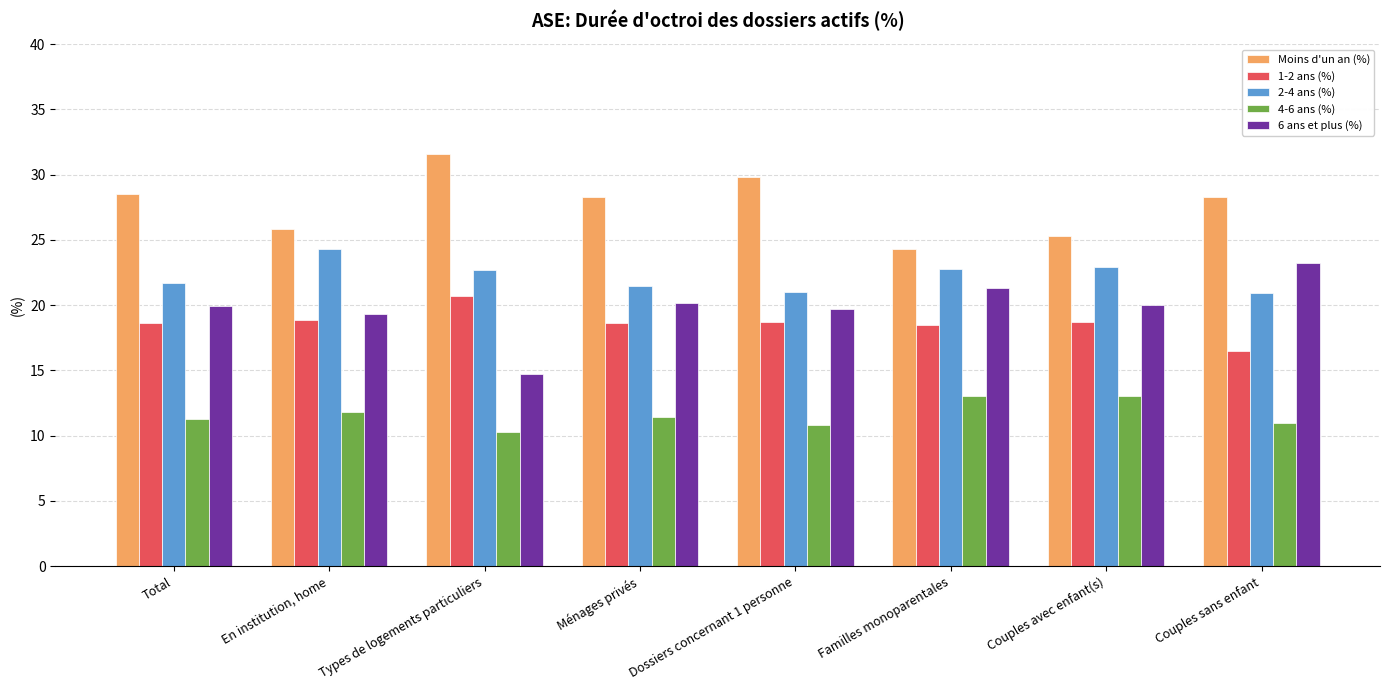

Which series has the widest spread of values?

6 ans et plus (%)